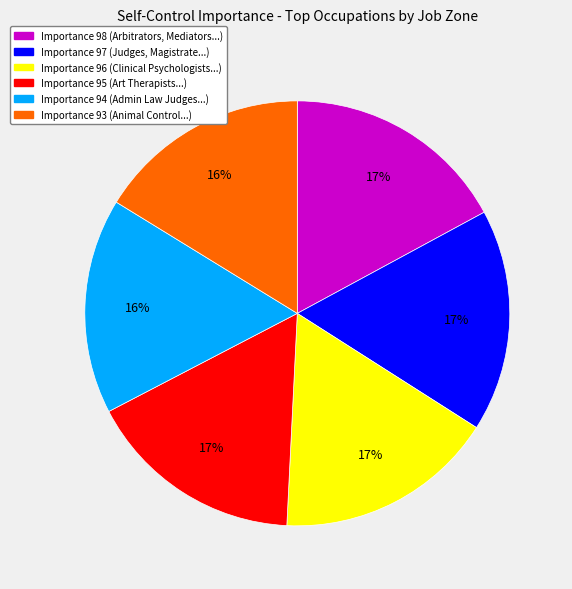

To the nearest percent, what is the difference between the largest and smallest slice percentages?

1%